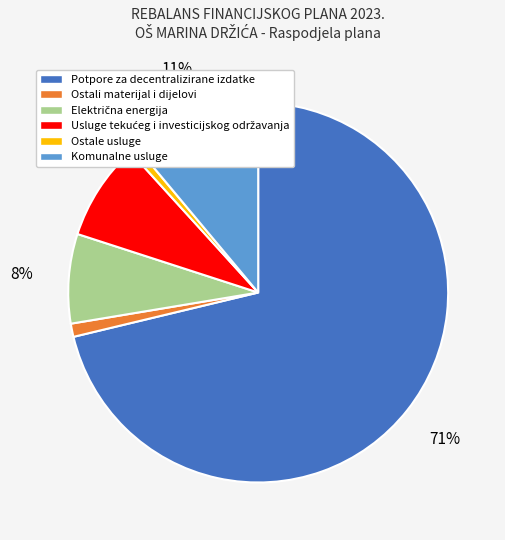

Count the number of slices in the pie.

6